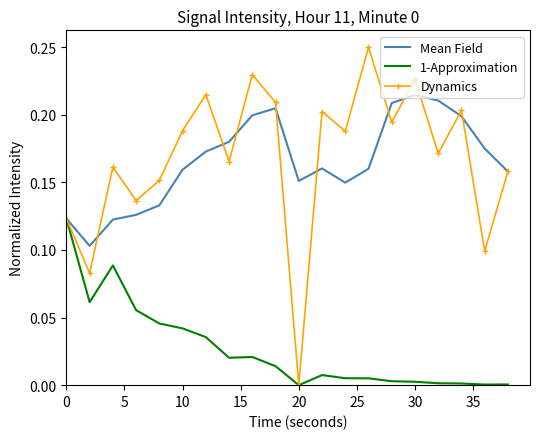

List the series in order of their peak value, highest first.

Dynamics, Mean Field, 1-Approximation